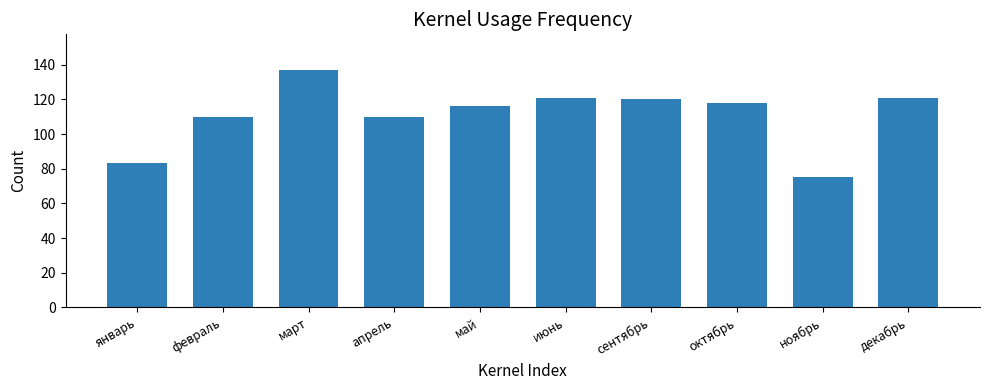

Are the bars horizontal?

No